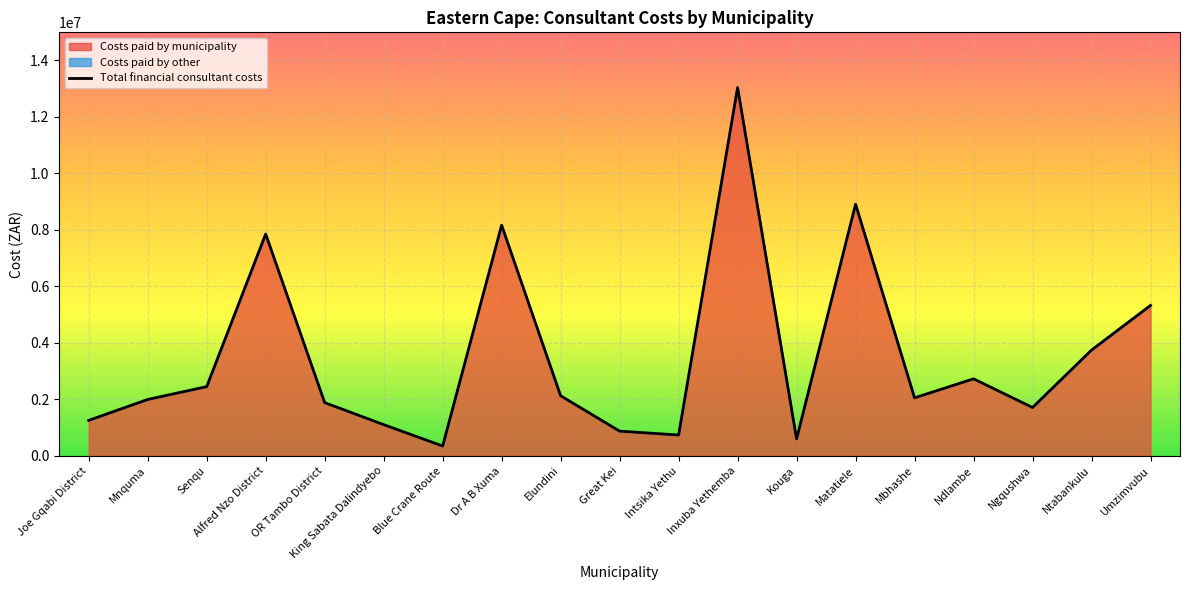

How many series are shown in this chart?

1